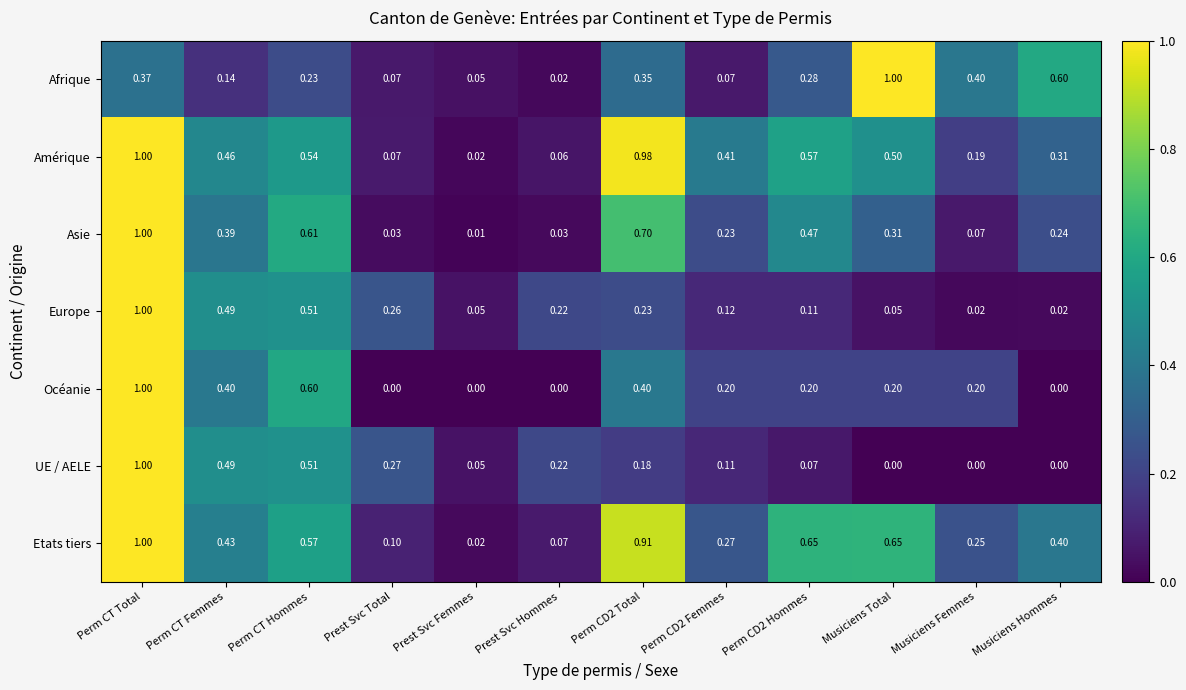

Which series changed the most between Prest Svc Total and Musiciens Femmes?

Afrique